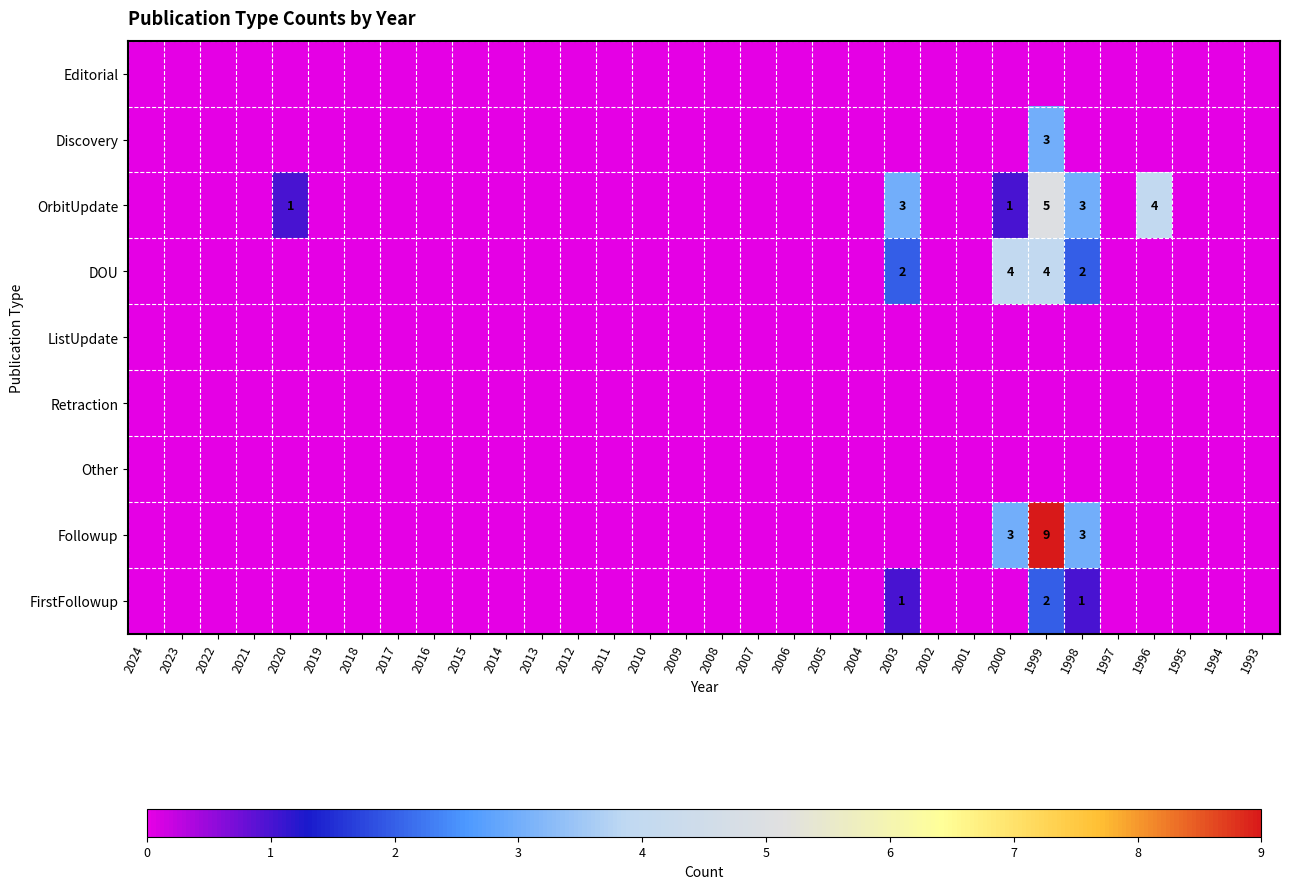

At 2008, list the series in order from smallest to largest.

Editorial, Discovery, OrbitUpdate, DOU, ListUpdate, Retraction, Other, Followup, FirstFollowup